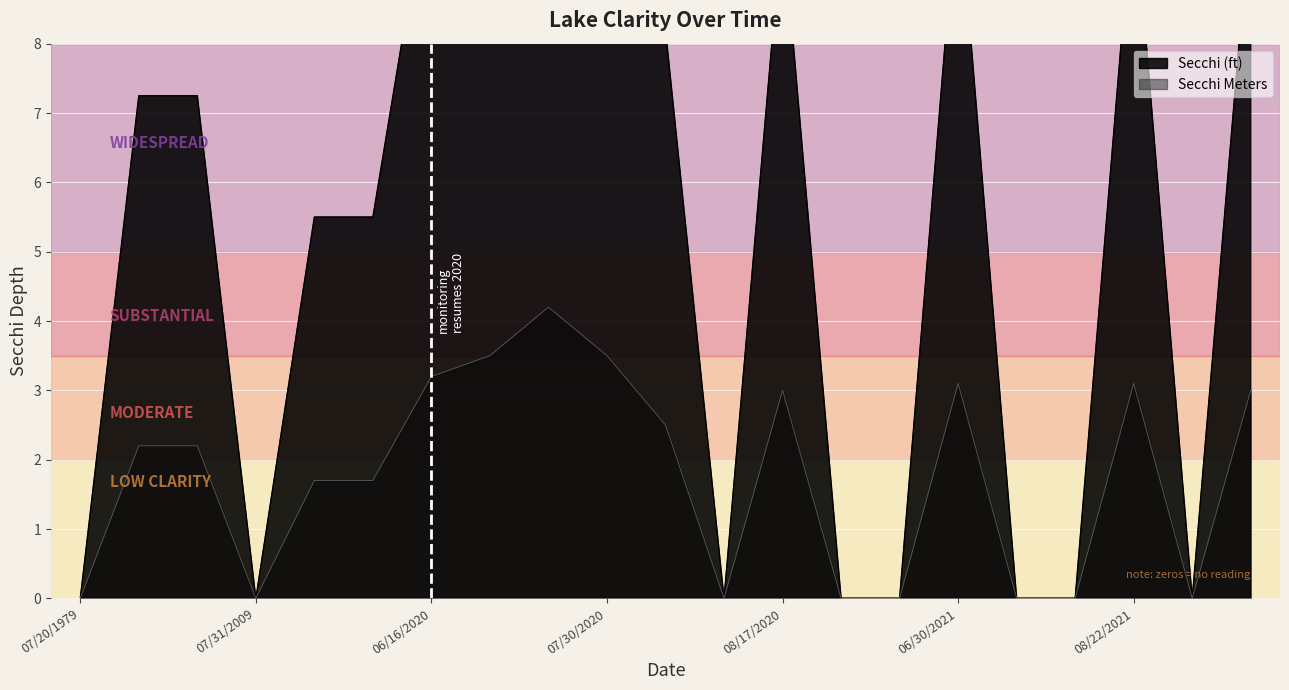

What are all the series names shown in the legend?

Secchi (ft), Secchi Meters